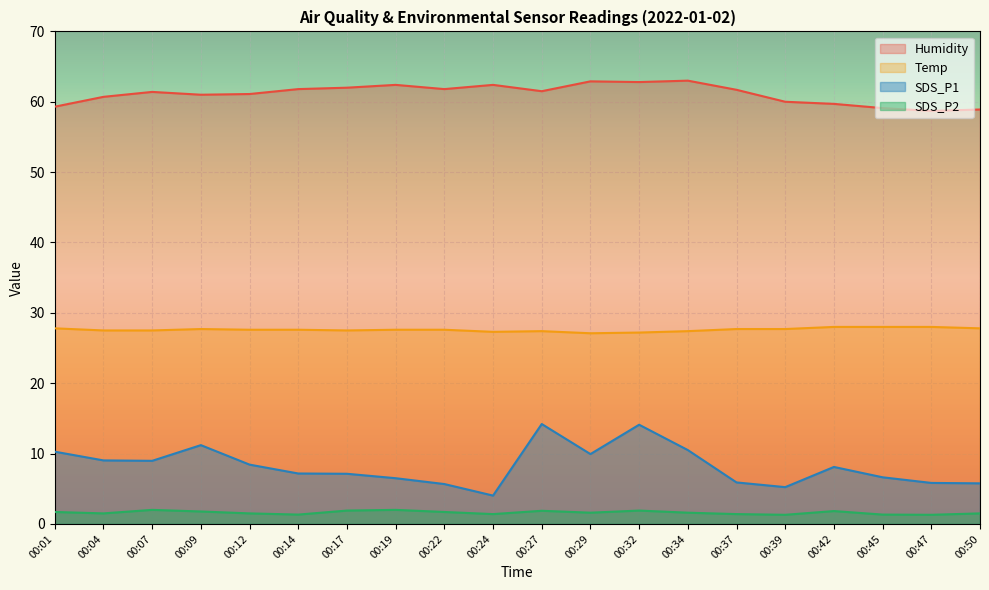

What is the minimum value for SDS_P1?

4.0